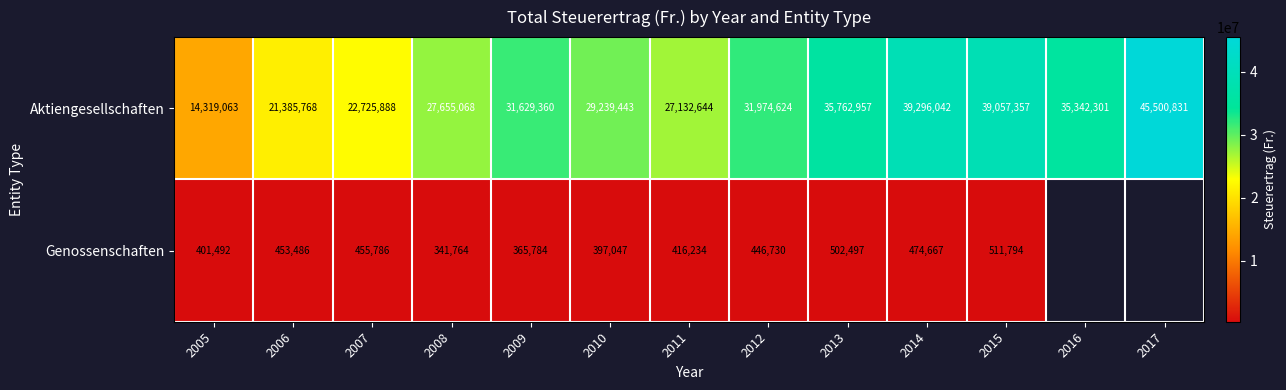

At which category does the chart reach its peak across all series?

2017